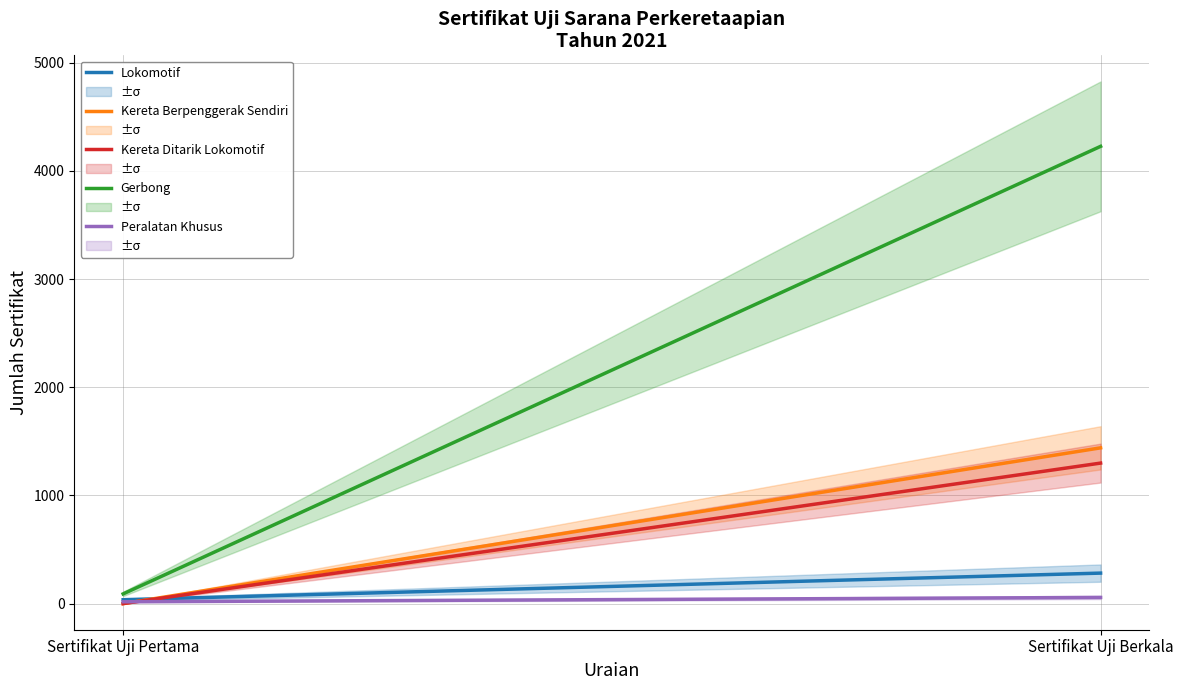

What is the value of the Peralatan Khusus point at the 2nd from the left?

57